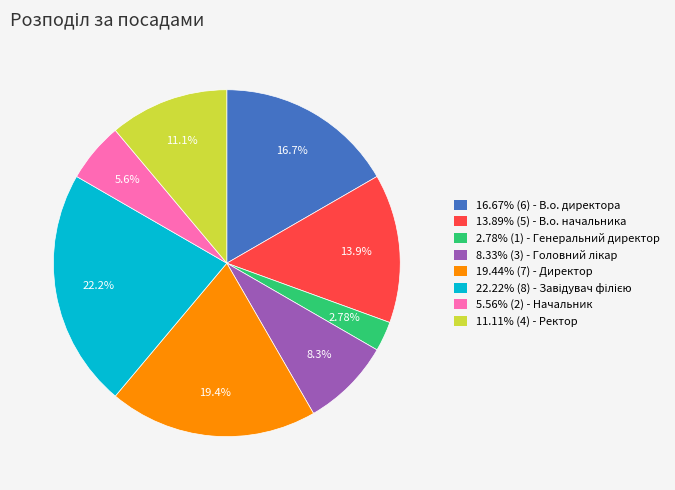

Does 2.78% (1) - Генеральний директор account for over 50% of the chart?

No